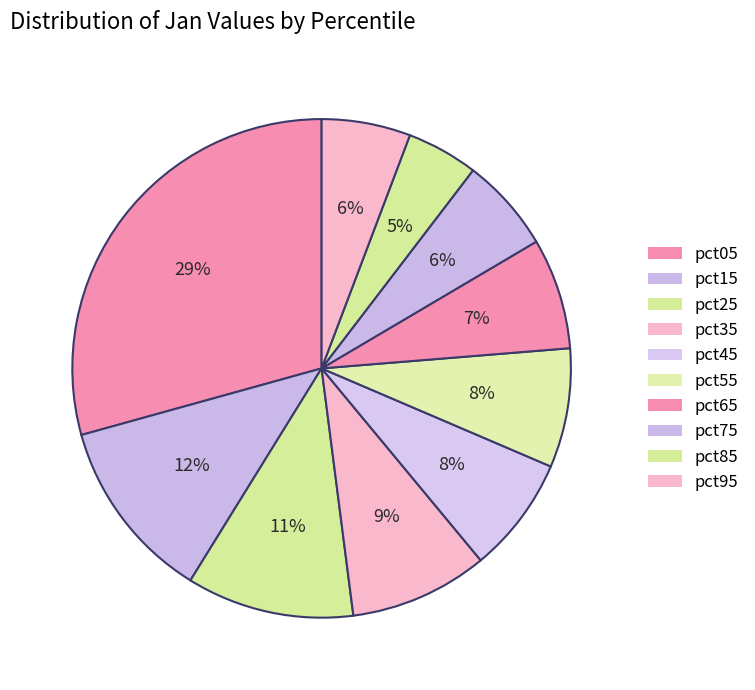

To the nearest percent, what portion does pct35 represent?

9%